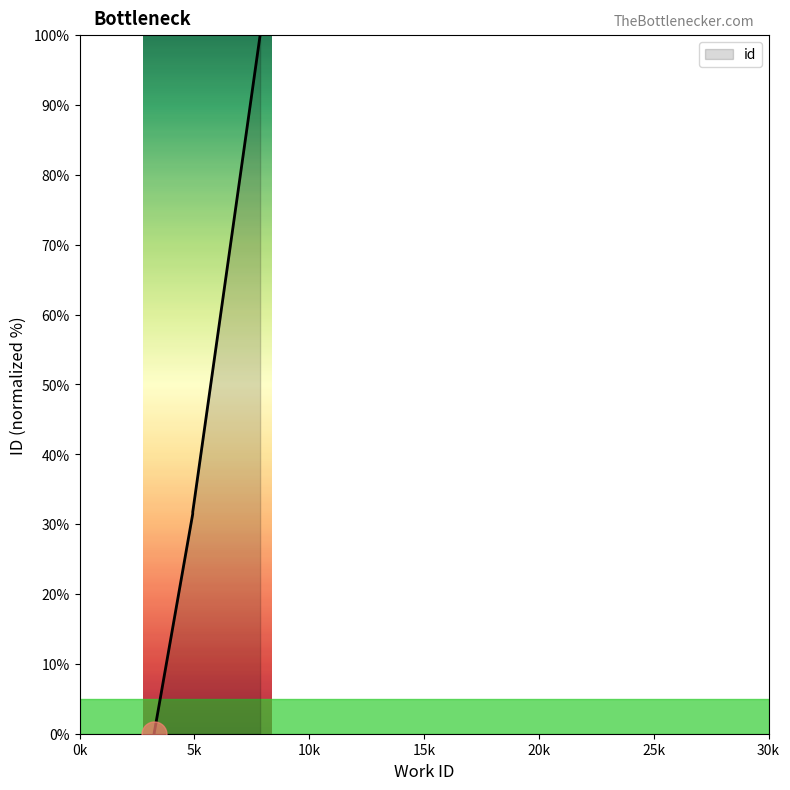

What is the average value?

29.0